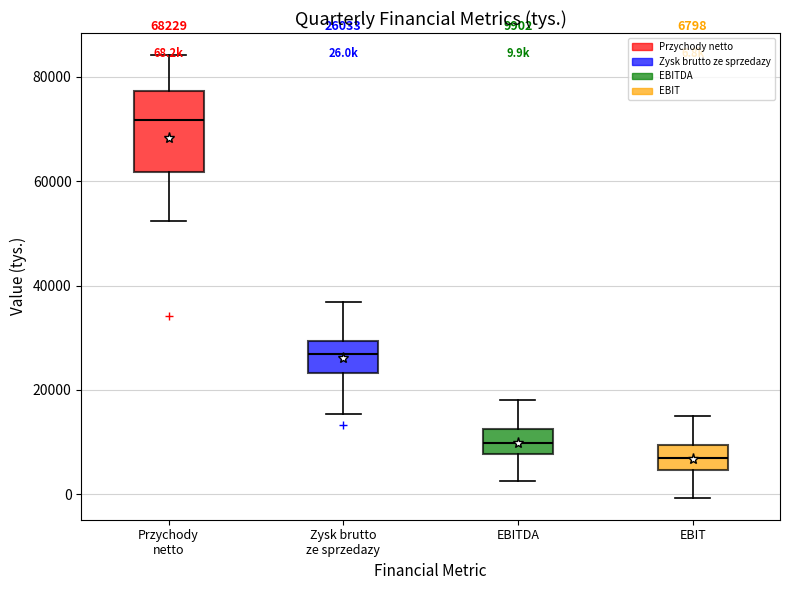

Which box is the tallest, from its lower edge to its upper edge?

Przychody netto